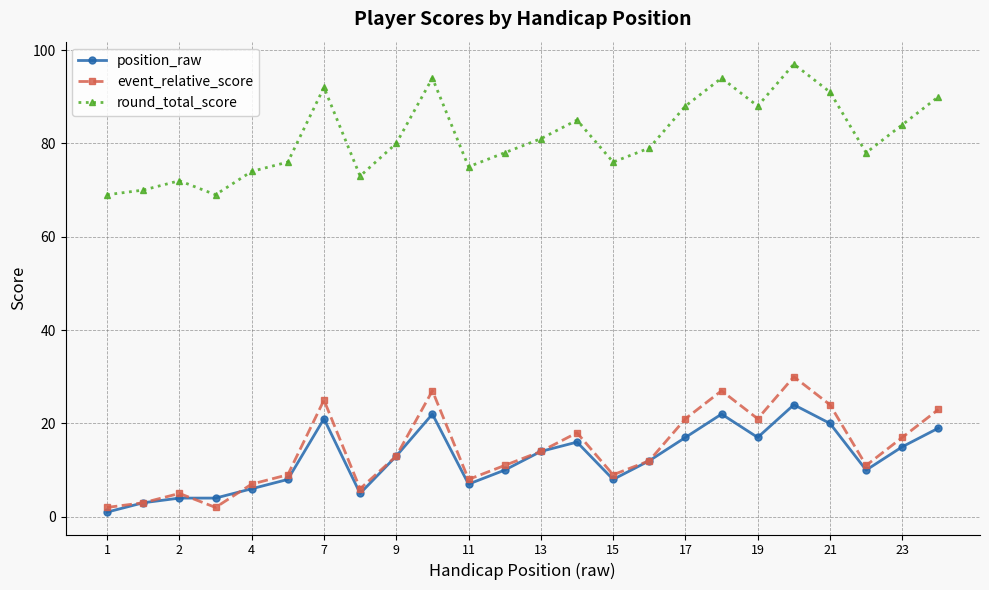

True or false: event_relative_score has more than 2 interior local peaks.

True